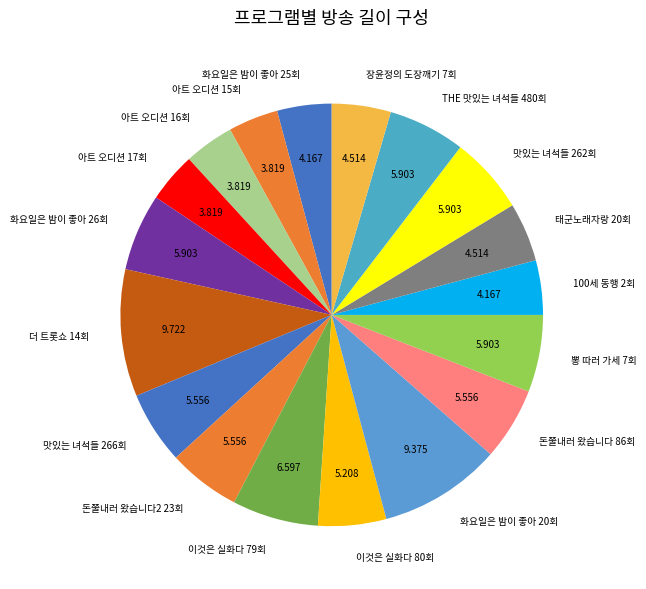

Is the sum of 돈쭐내러 왔습니다 86회 and 태군노래자랑 20회 greater than half?

No